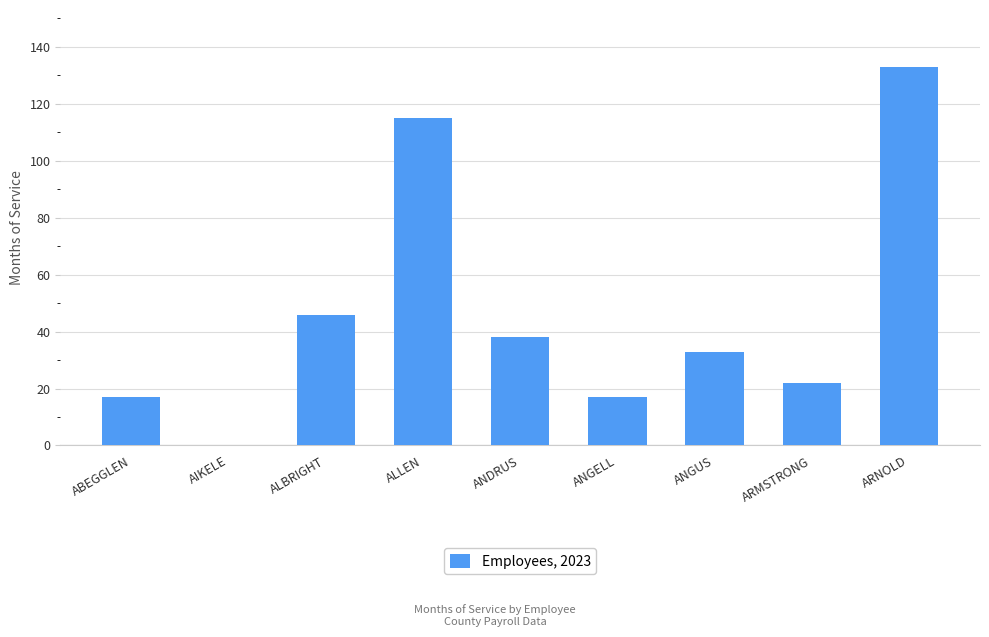

What is the change in value from ALLEN to ANGELL?

-98